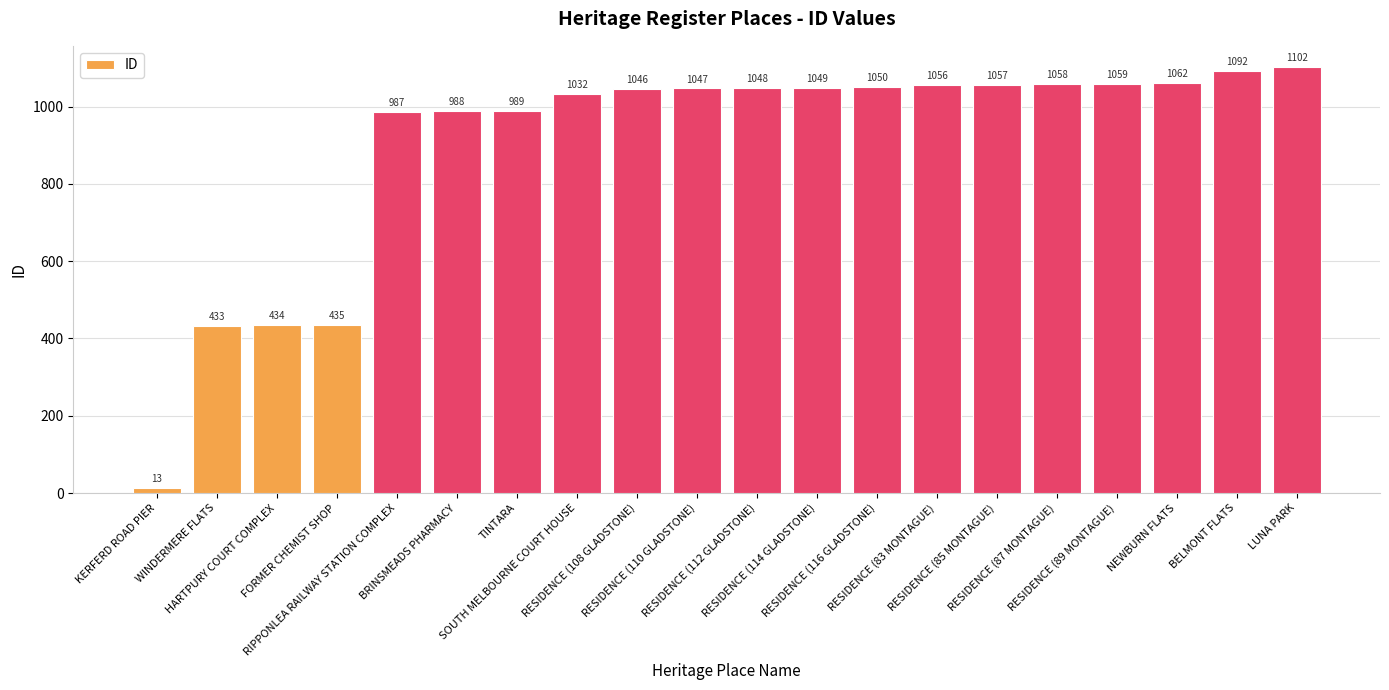

Which label corresponds to the largest value in the chart?

LUNA PARK